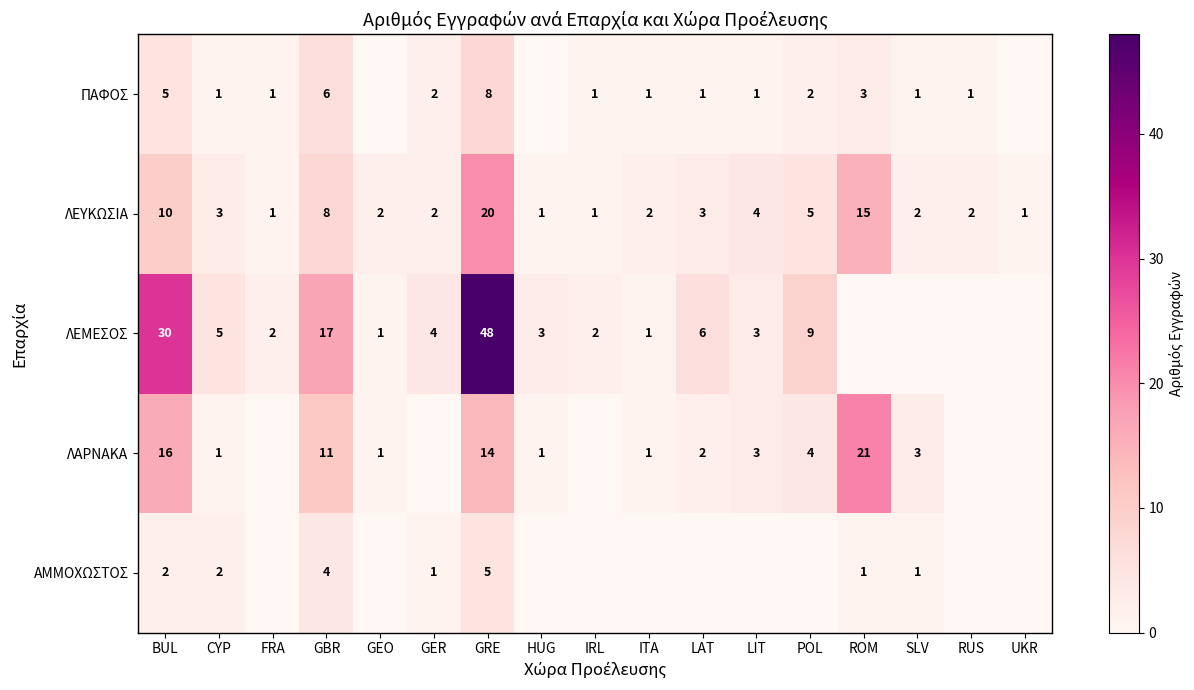

Is it true that ΠΑΦΟΣ equals 2 at GER?

True